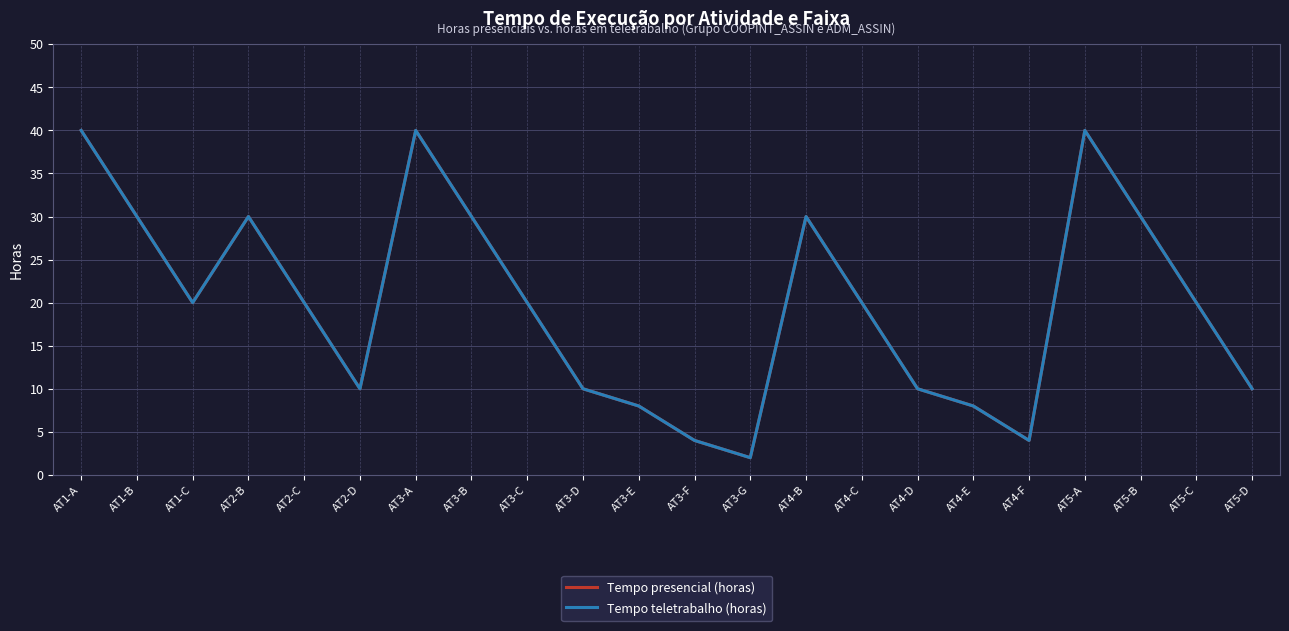

Which category has the highest value in the Tempo teletrabalho (horas) series?

AT1-A